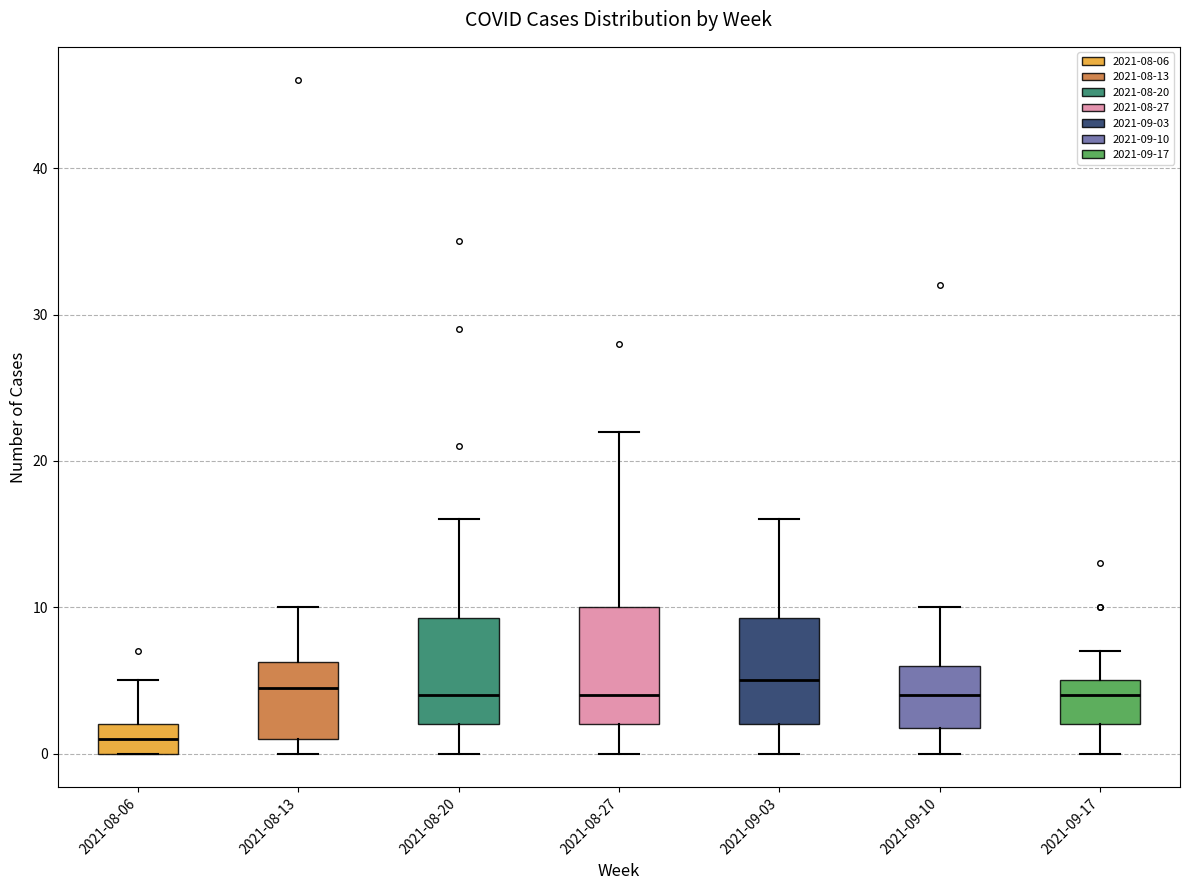

Reading left to right, read every box against the y-axis: the position of its median line, the range the box covers, and the ends of its whiskers. The values are not printed on the chart, so give them approximately, as read against the axis.

2021-08-06: median 1, box 0 to 2, whiskers 0 to 5
2021-08-13: median 5, box 1 to 6, whiskers 0 to 10
2021-08-20: median 4, box 2 to 9, whiskers 0 to 16
2021-08-27: median 4, box 2 to 10, whiskers 0 to 22
2021-09-03: median 5, box 2 to 9, whiskers 0 to 16
2021-09-10: median 4, box 2 to 6, whiskers 0 to 10
2021-09-17: median 4, box 2 to 5, whiskers 0 to 7